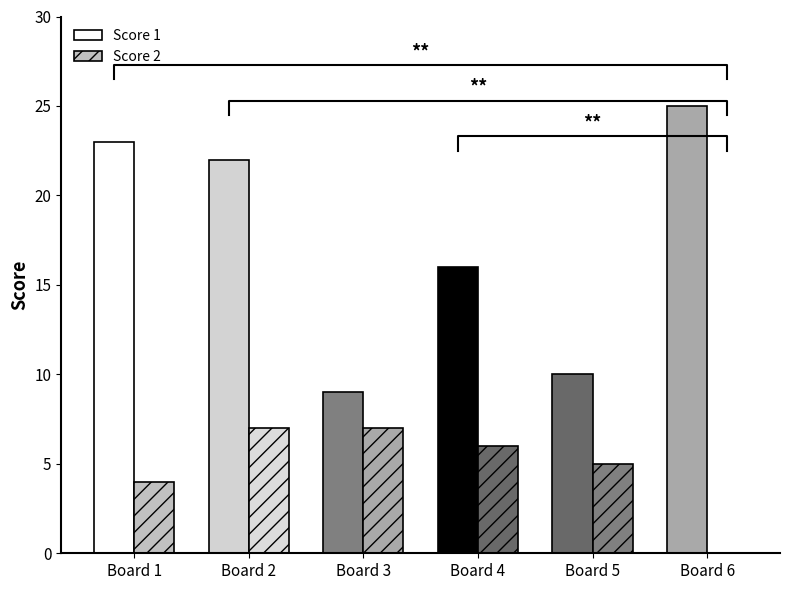

Read the Score 2 value at Board 5.

5